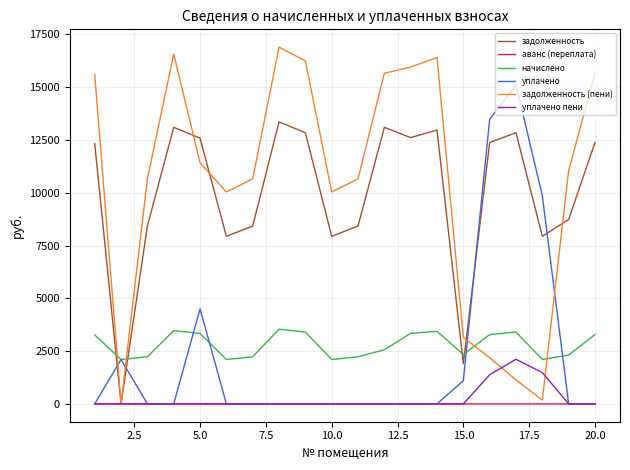

What is the difference between the maximum and minimum values in the уплачено пени series?

2112.8